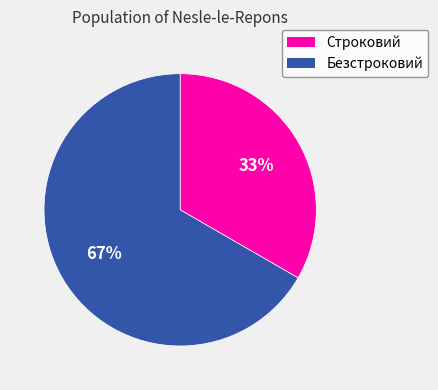

True or false: Безстроковий accounts for 67% of the total.

True